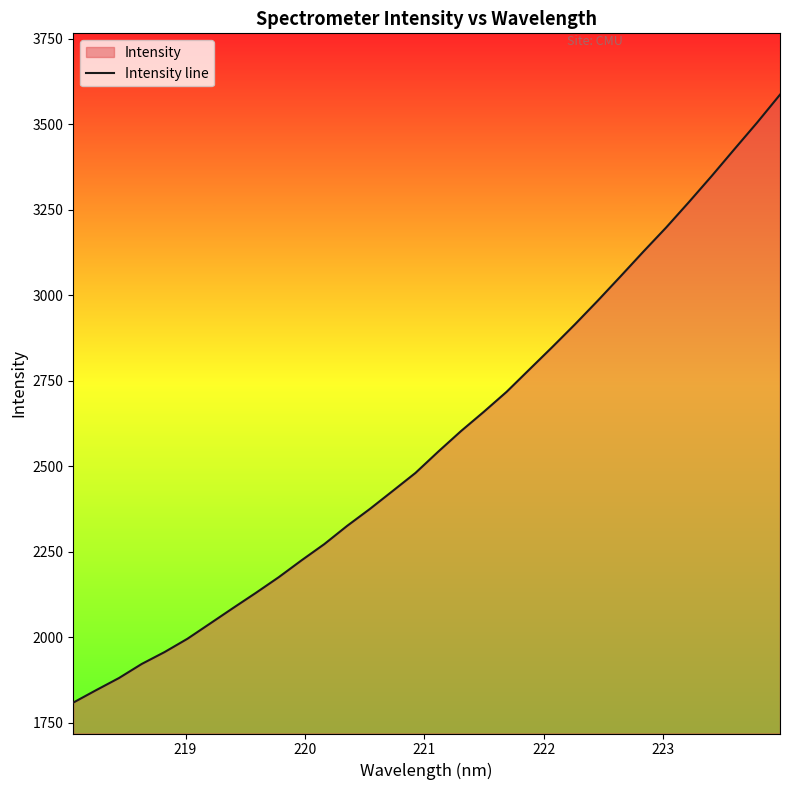

Reading left to right, extract all data points from this chart.

1808.3	1844.6	1880.0	1921.3	1956.1	1994.9	2039.7	2084.8	2129.1	2174.8	2224.1	2271.7	2324.9	2374.6	2427.1	2479.9	2542.3	2602.4	2658.8	2717.2	2782.6	2847.9	2914.6	2983.7	3054.9	3127.0	3197.6	3271.9	3348.2	3426.8	3504.8	3586.1